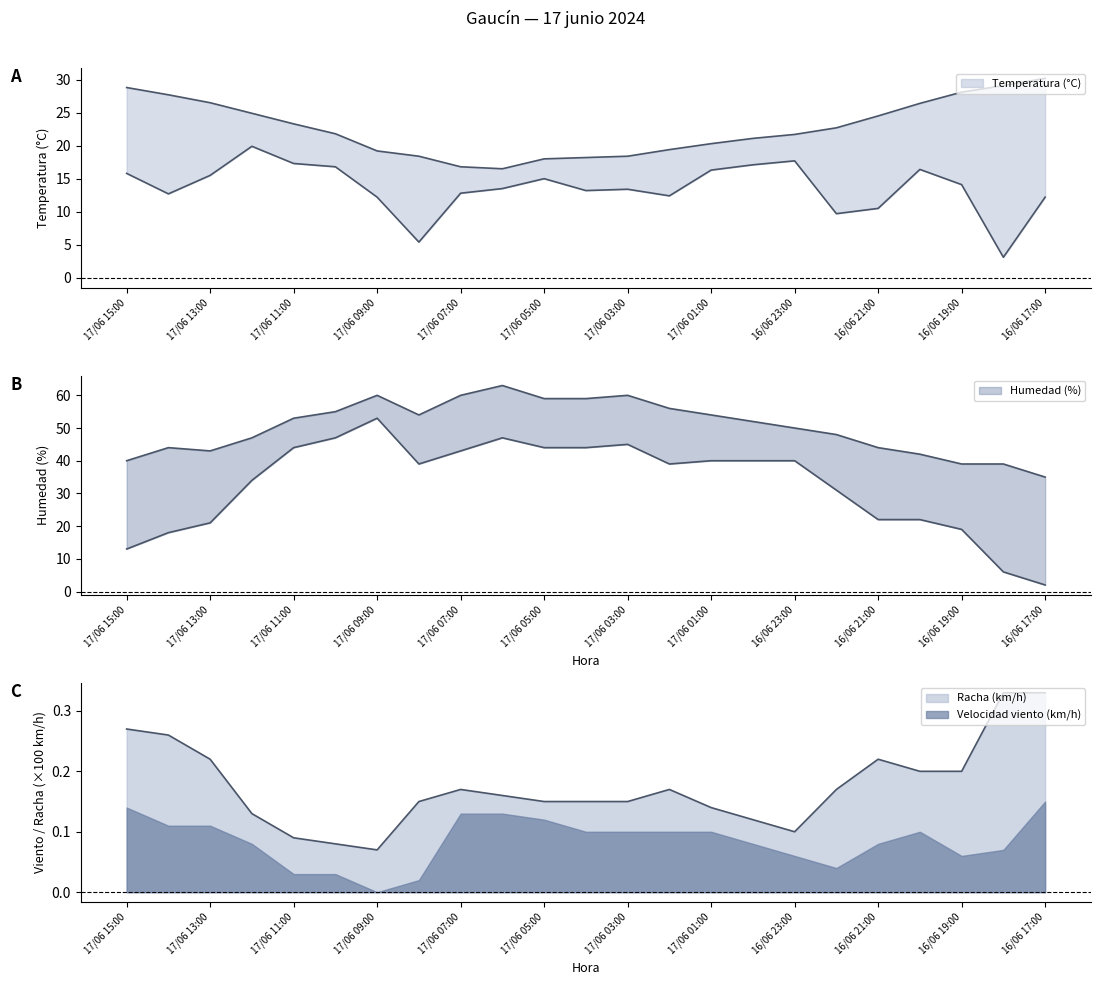

Which has a higher value, 17/06 01:00 or 17/06 03:00?

17/06 01:00